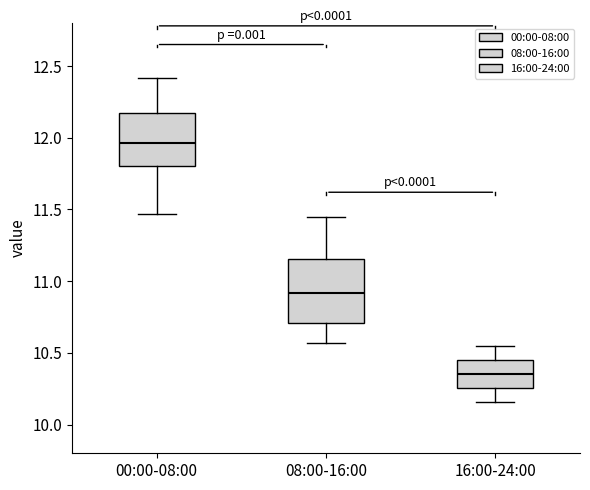

Comparing the boxes themselves (not the whiskers), which one is the tallest?

08:00-16:00